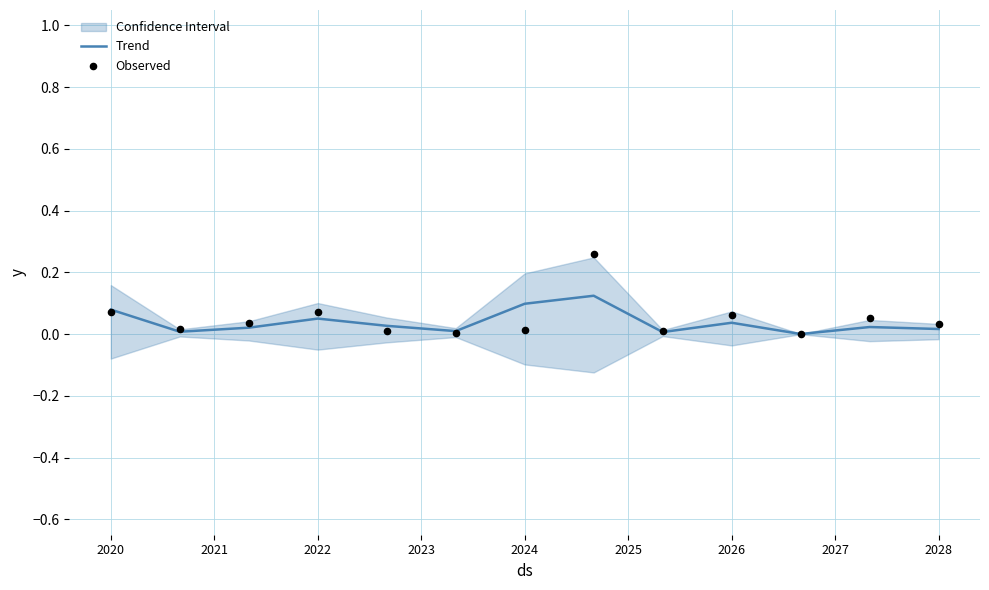

True or false: Trend has a value of 0.0 at 2028.

True